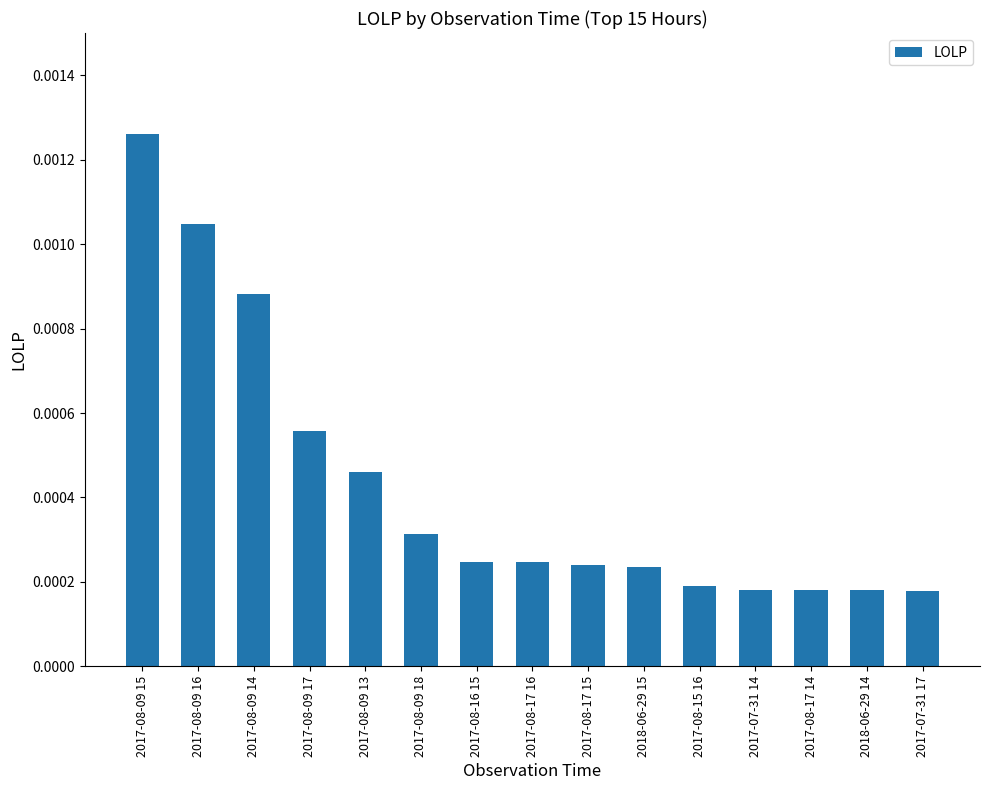

How many data points does each series have?

15